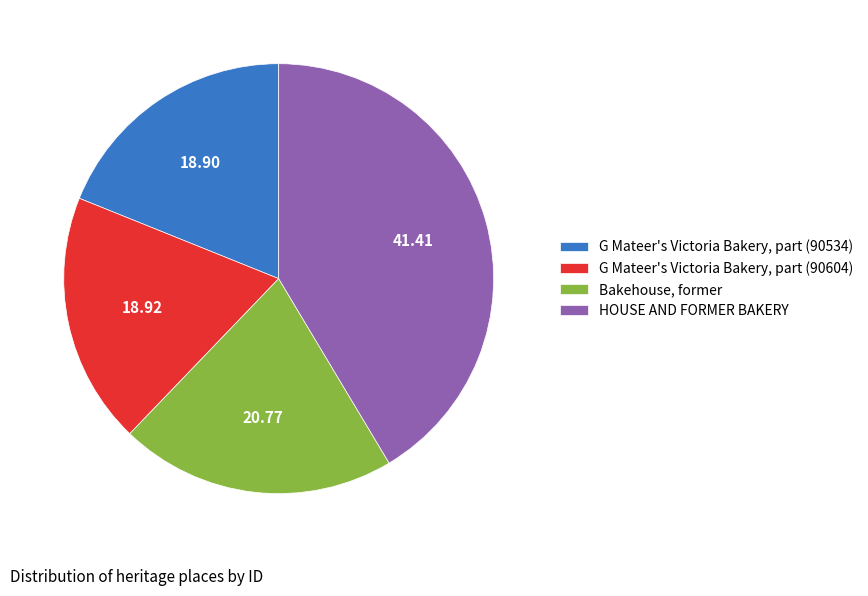

What is the largest slice in the pie chart?

HOUSE AND FORMER BAKERY